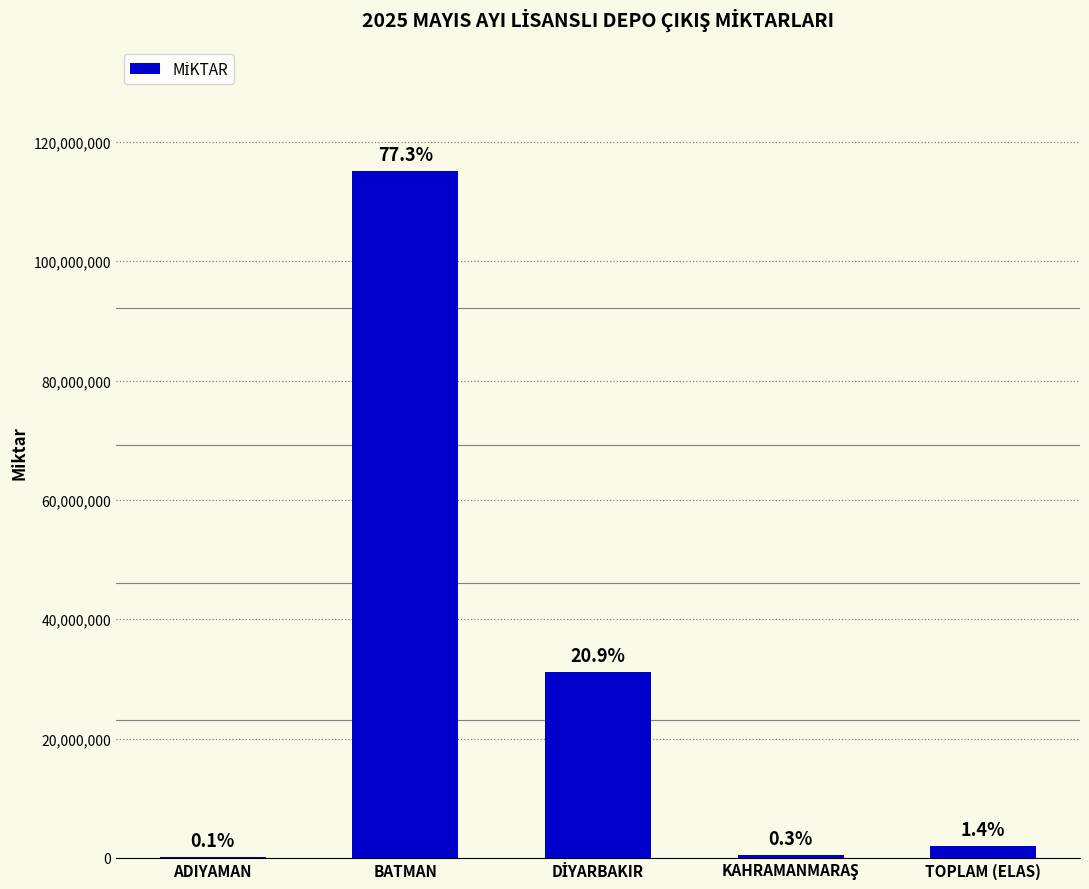

Are the bars horizontal?

No